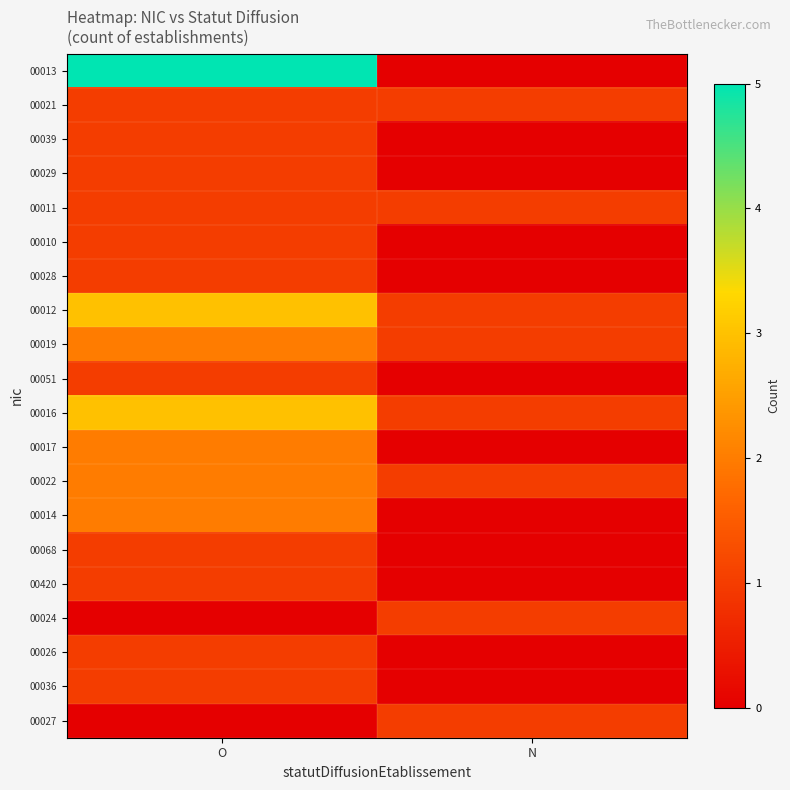

Which series has the widest spread of values?

00013